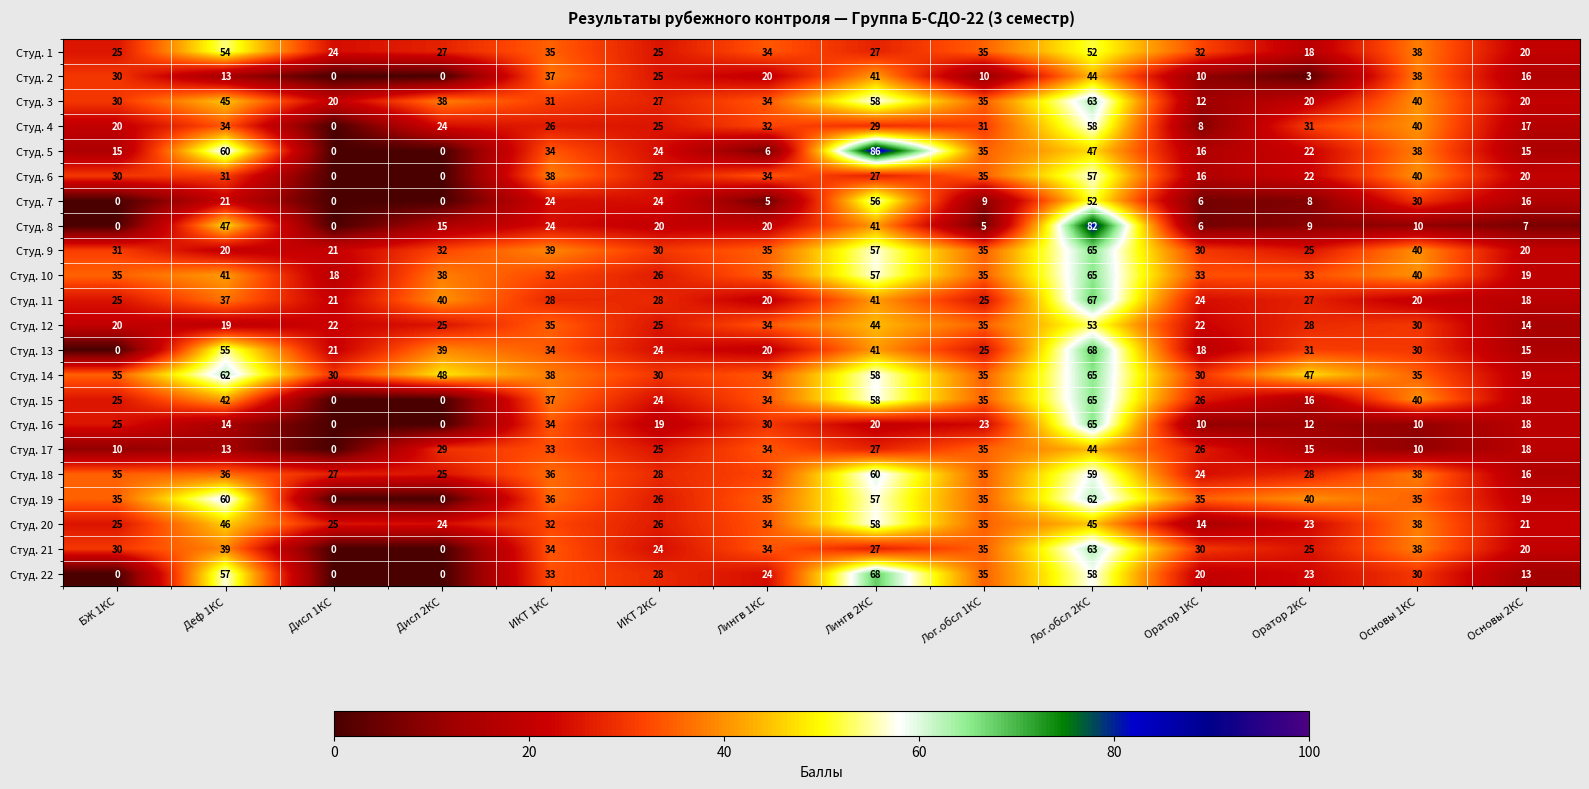

Which label corresponds to the largest value in the chart?

Лингв 2КС